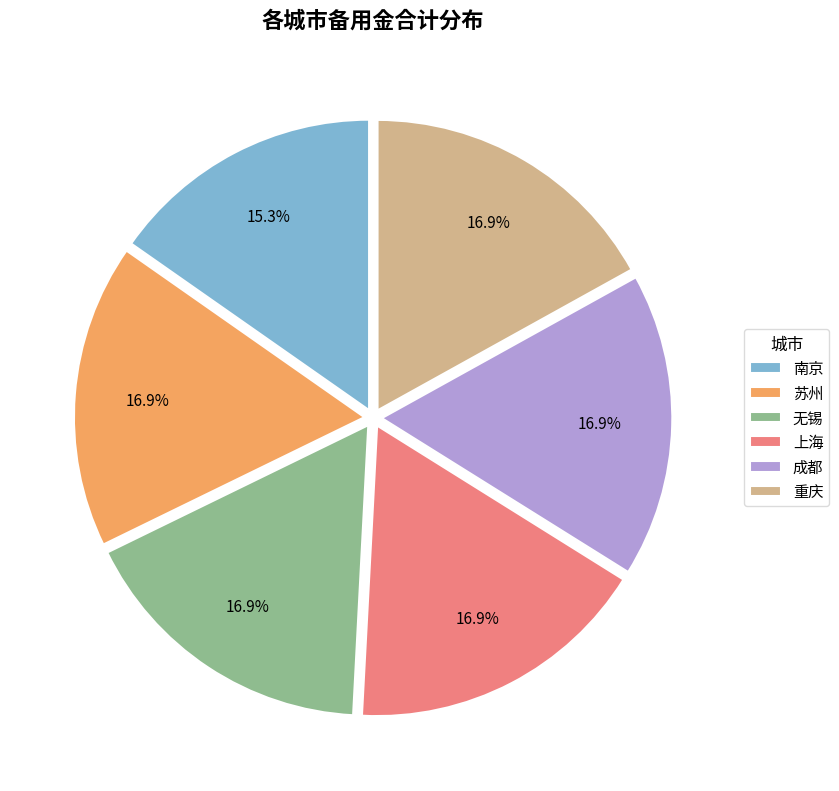

How many segments does this pie chart have?

6